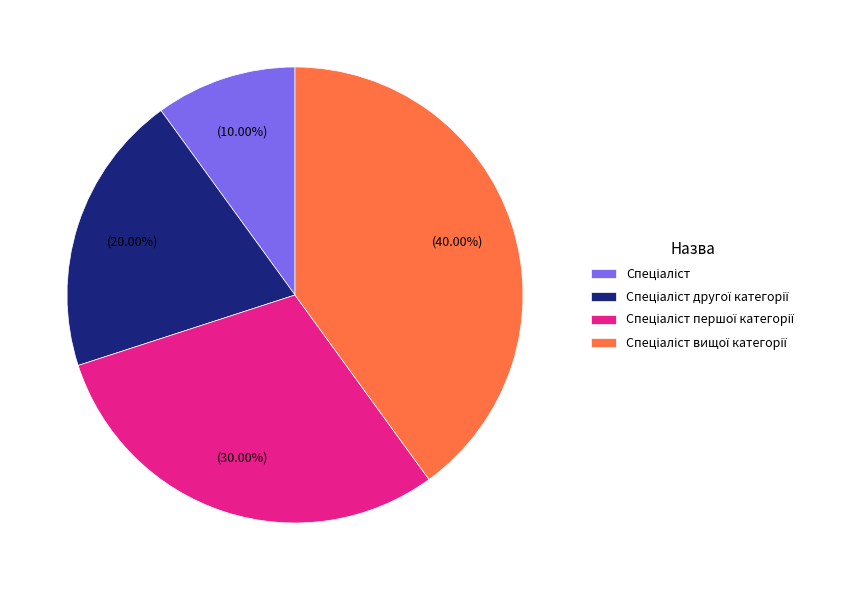

Is there a majority slice in this chart?

No